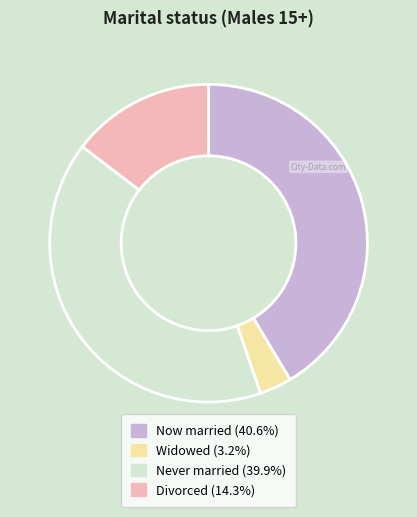

Approximately how many times larger is the value at Divorced compared to Now married?

0.4